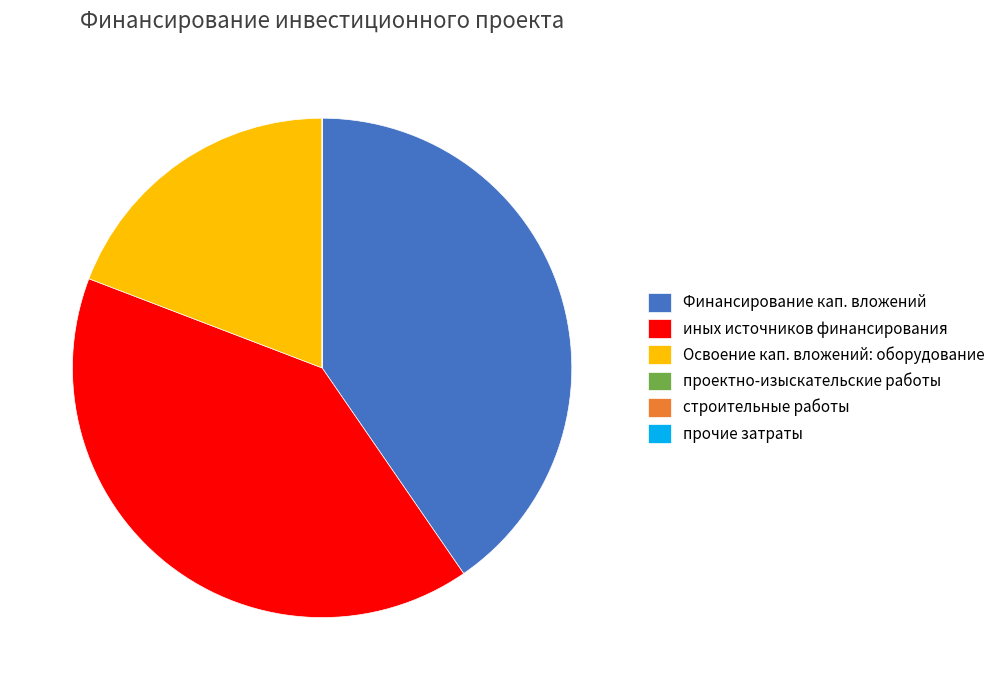

Is it true that иных источников финансирования is 54% of the pie?

False